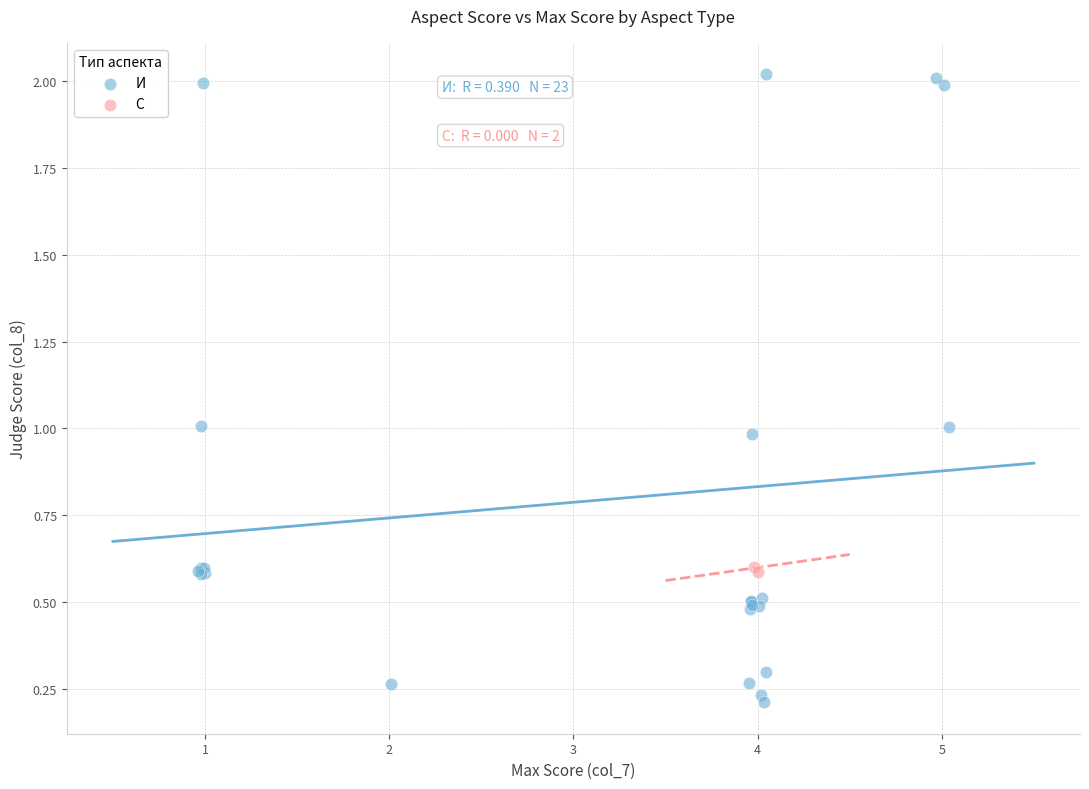

What are all the series names shown in the legend?

И, С